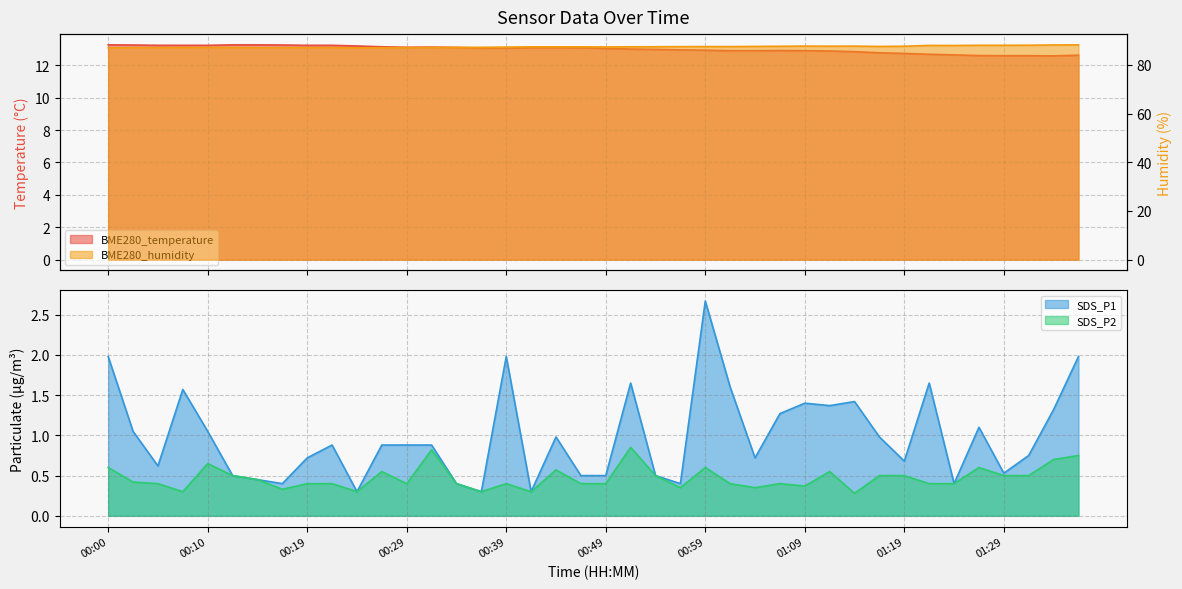

True or false: SDS_P1 has a value of 1.5 at 00:29.

False